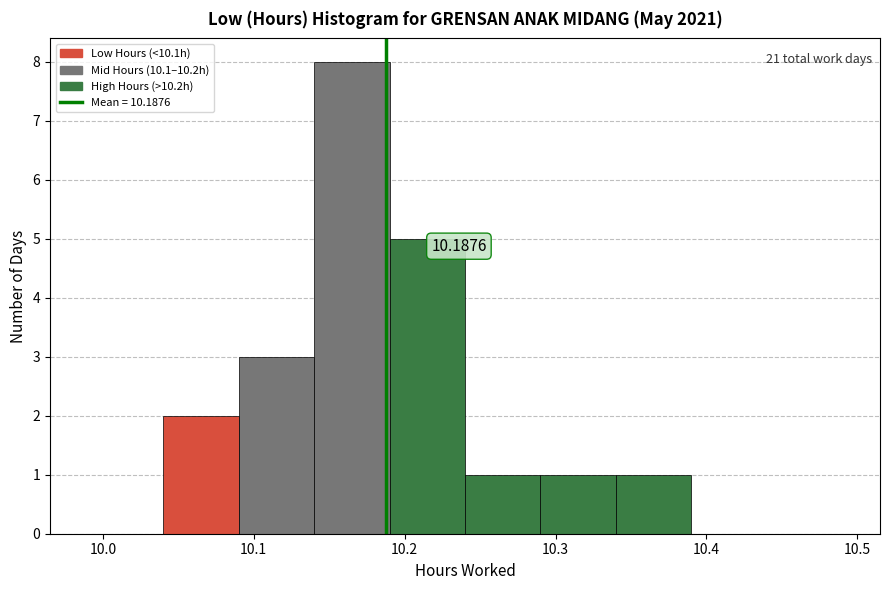

Which range on the x-axis has the tallest bar?

10.14 to 10.19